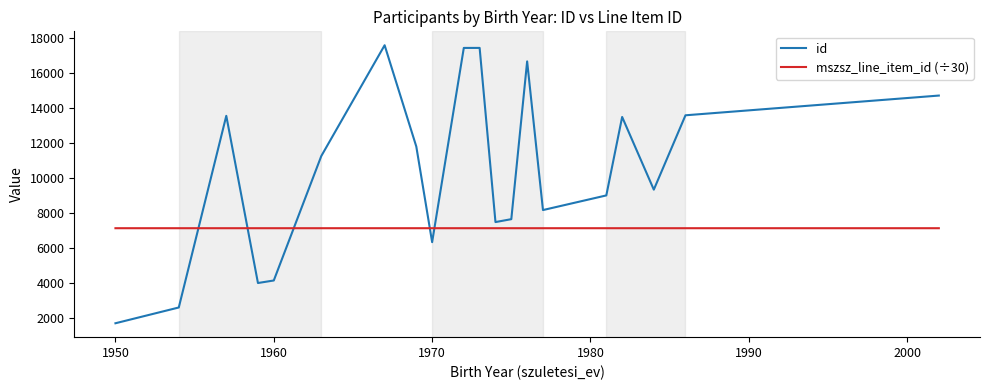

Which series has the largest range (max minus min)?

id